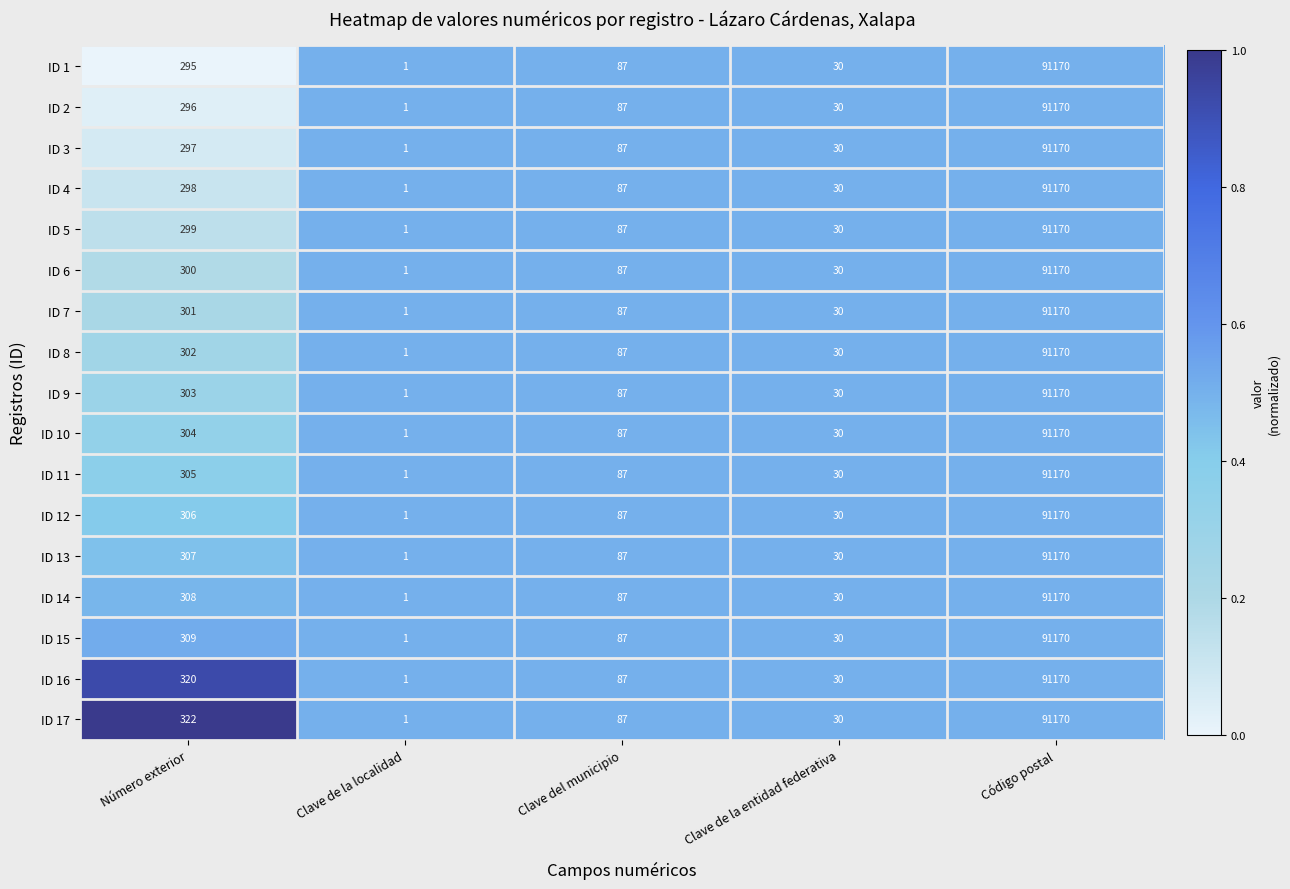

What is the difference between the maximum and second lowest values in the ID 17 series?

91140